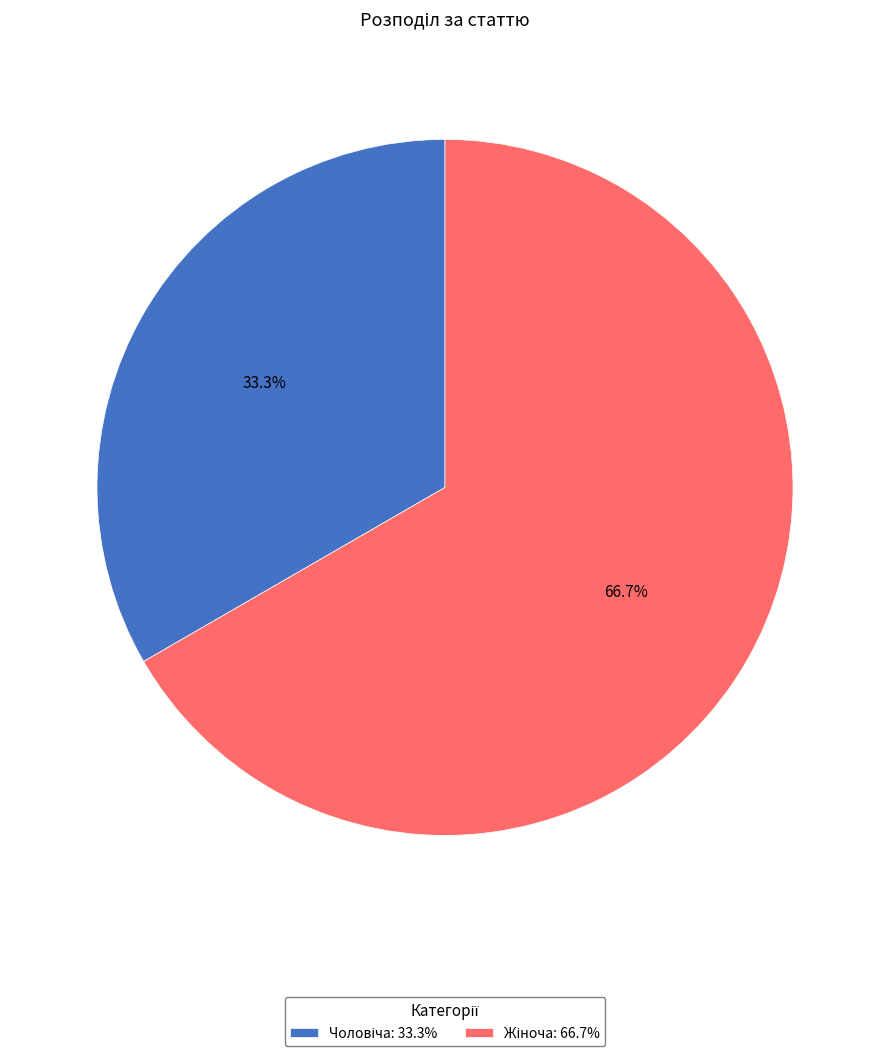

Does any single category account for the majority?

Yes